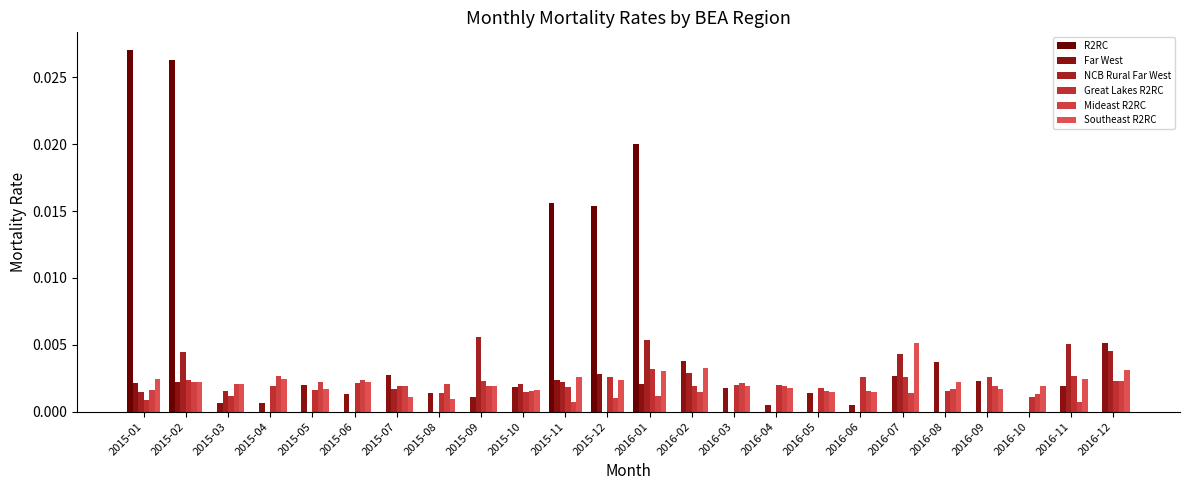

True or false: NCB Rural Far West has a value of 0.0 at 2015-11.

True